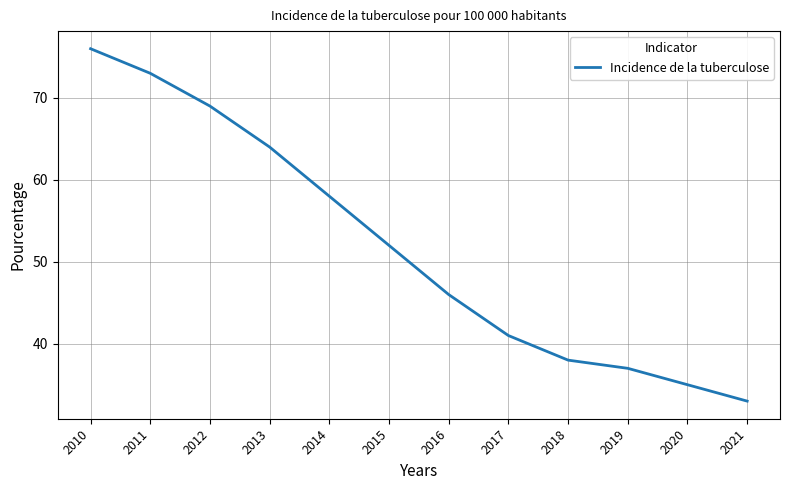

Is it true that the value at 2014 is 58?

True